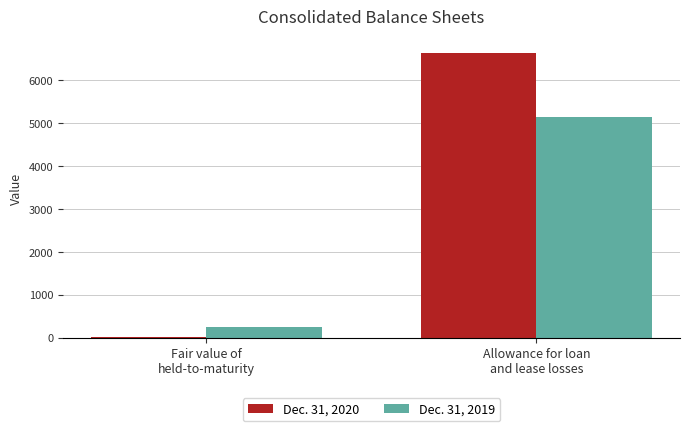

Which series has the largest total across all categories?

Dec. 31, 2020